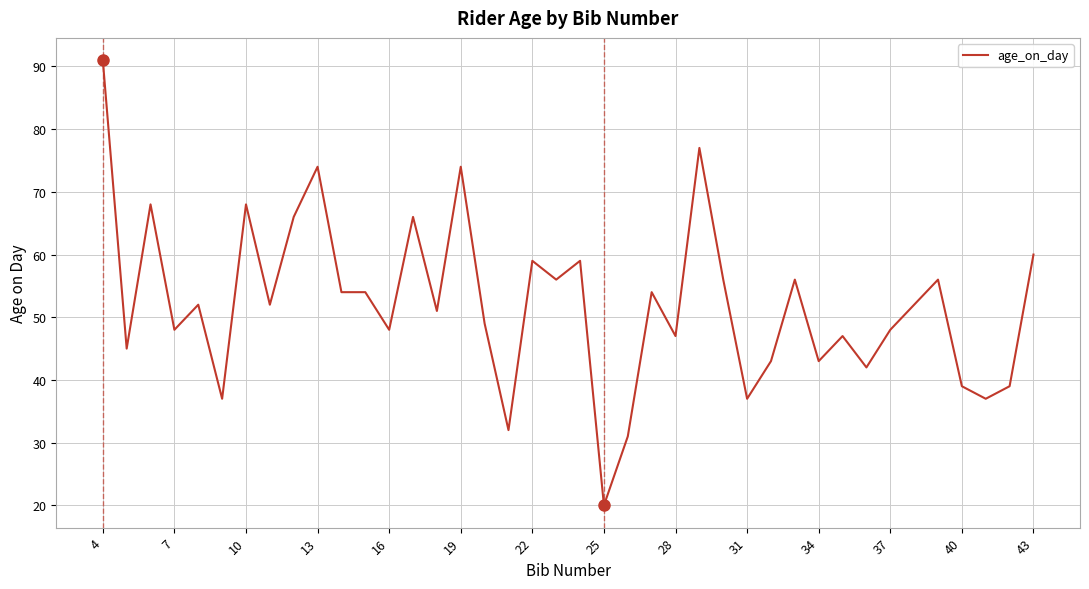

What is the difference between the maximum and minimum values?

71